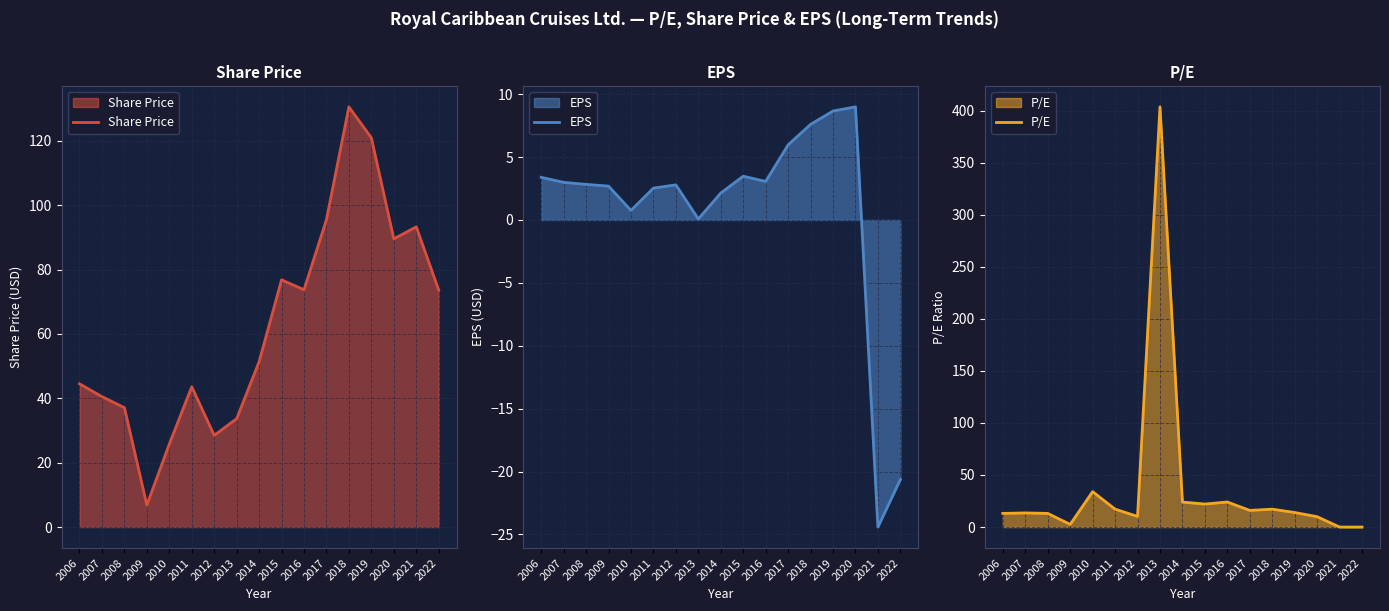

What is the total value across all series at 2006?

61.0